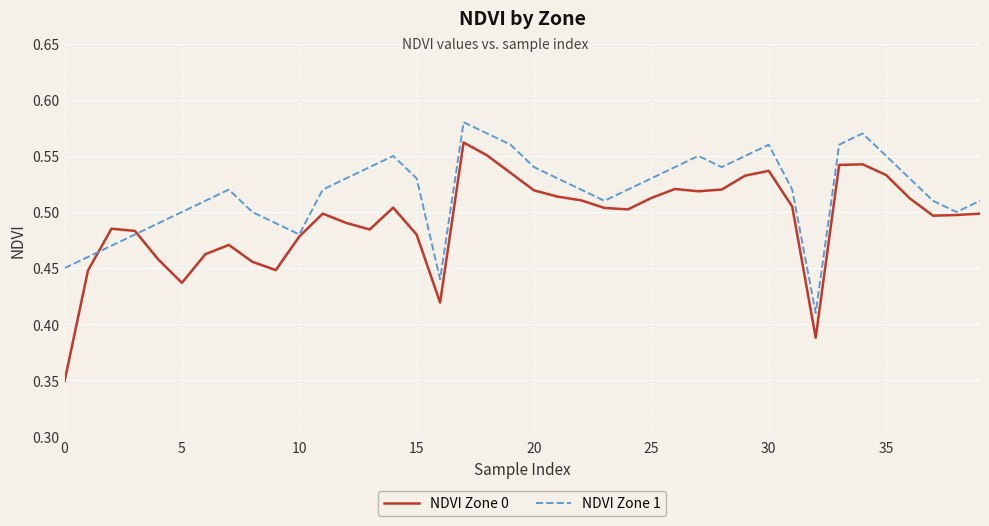

Rank the series by their average value, from lowest to highest.

NDVI Zone 0, NDVI Zone 1